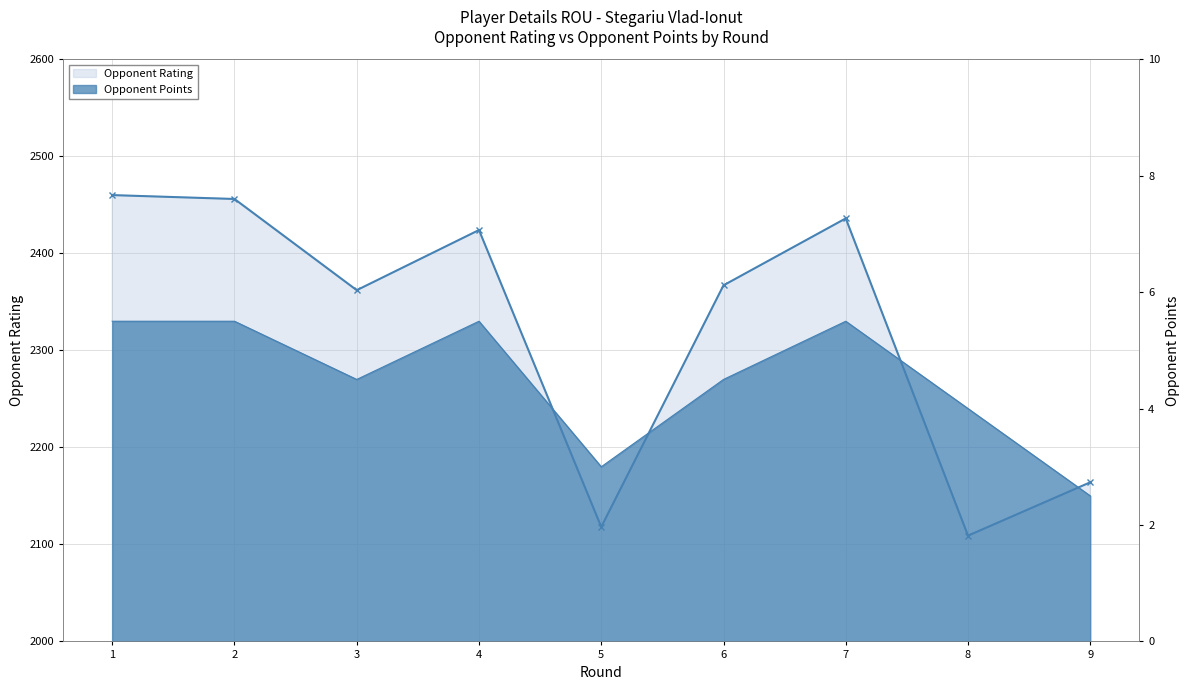

Which series has the widest spread of values?

Opponent Rating